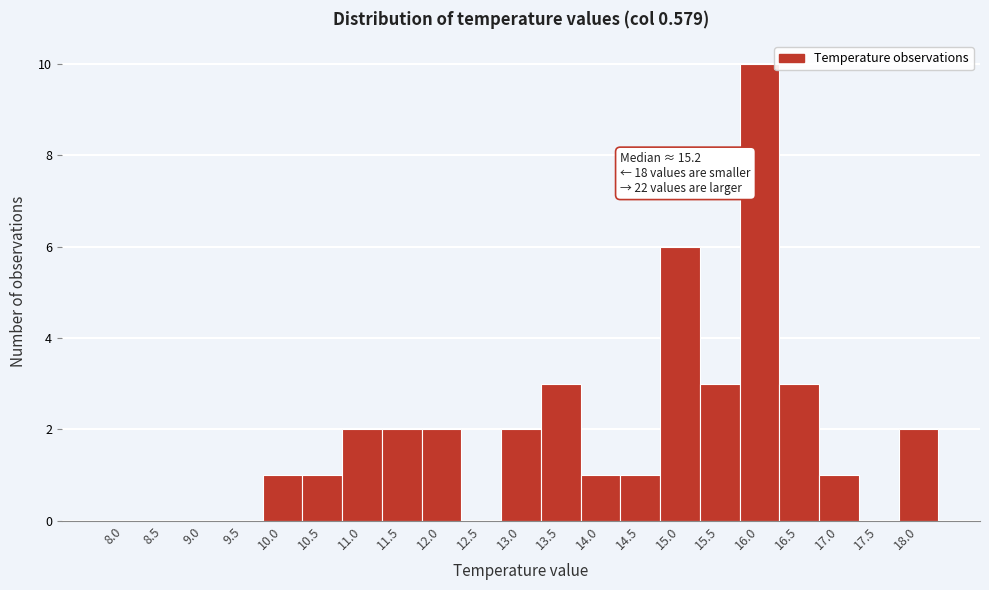

Reading left to right, extract all data points from this chart.

8.0=0	8.5=0	9.0=0	9.5=0	10.0=1	10.5=1	11.0=2	11.5=2	12.0=2	12.5=0	13.0=2	13.5=3	14.0=1	14.5=1	15.0=6	15.5=3	16.0=10	16.5=3	17.0=1	17.5=0	18.0=2